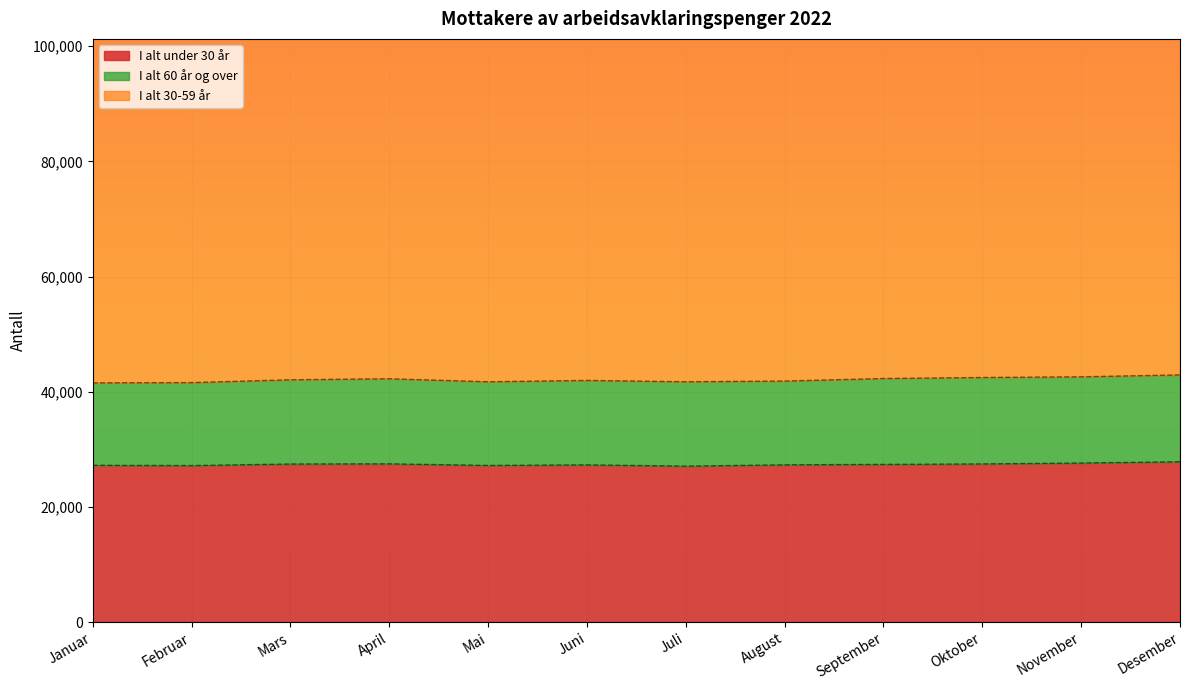

The I alt under 30 år series shows 44669 at Mars. True or false?

False